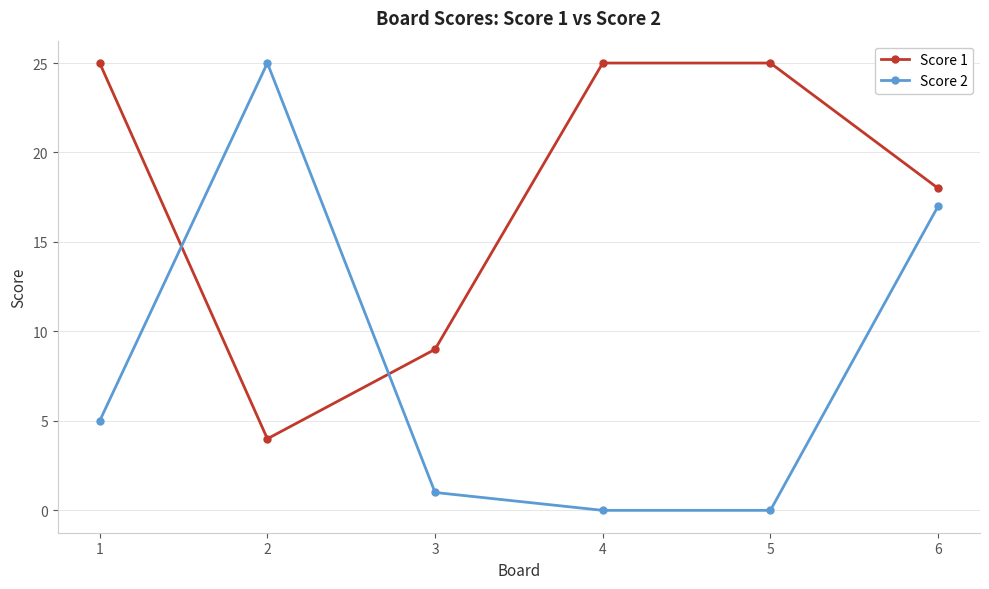

Rank the series by their average value, from highest to lowest.

Score 1, Score 2